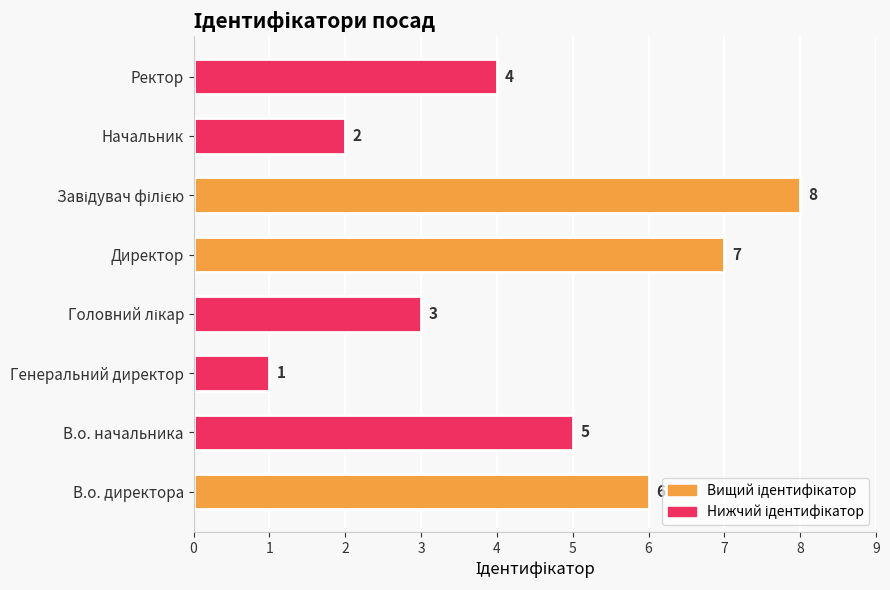

What is the difference between the maximum and second lowest values?

6